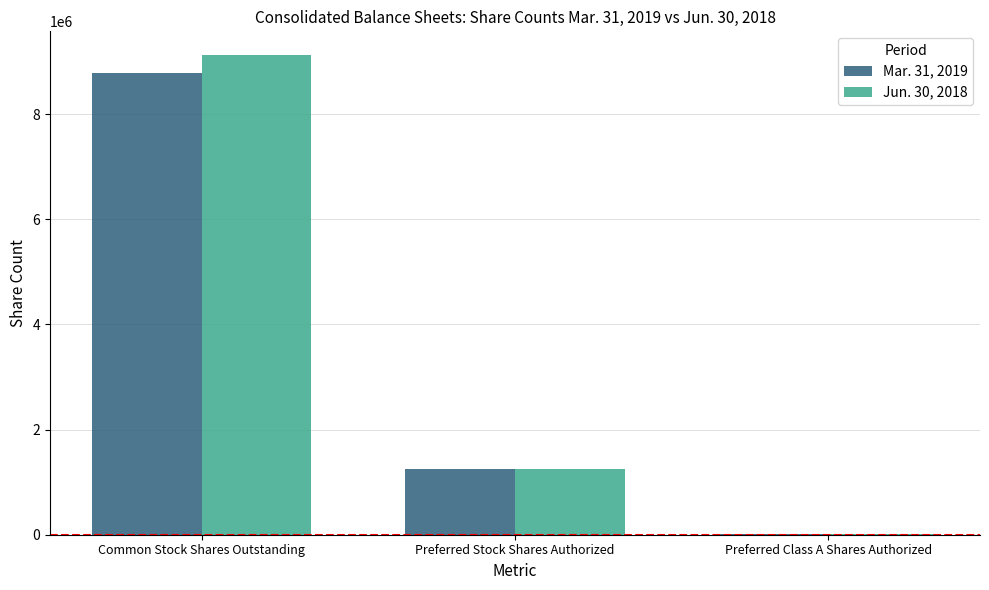

How many Mar. 31, 2019 values are between 20000 and 8789644?

3